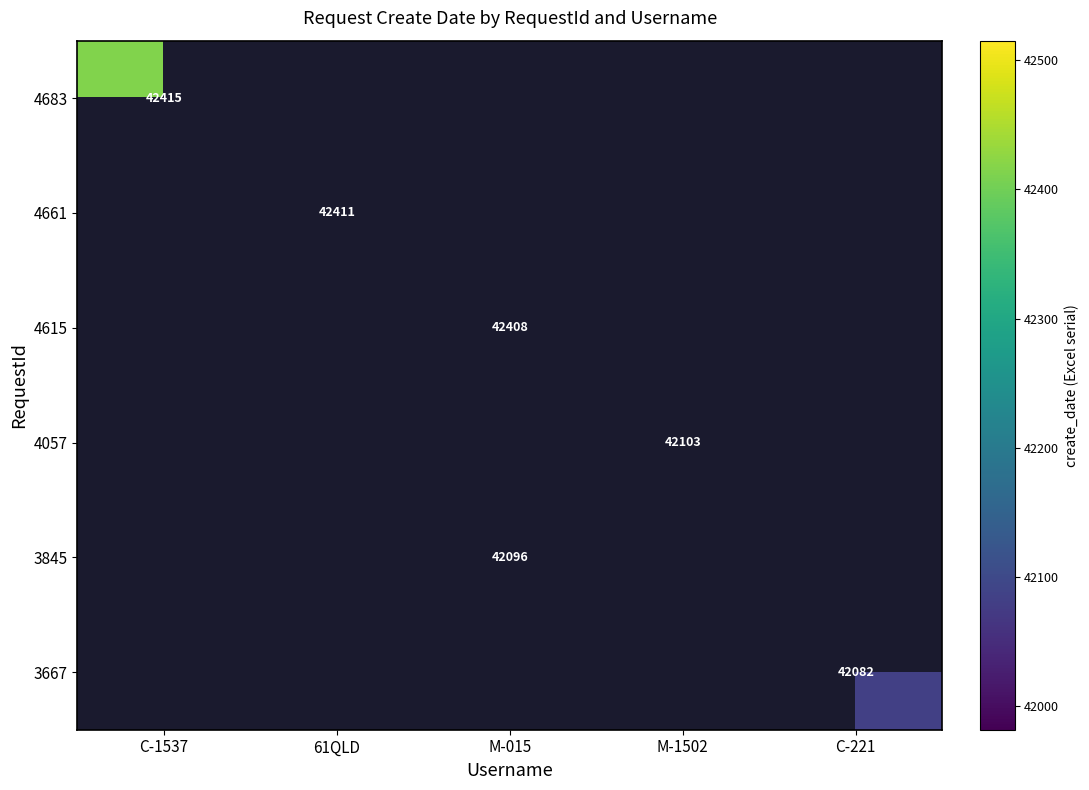

The value of 3845 at M-015 is 18760. True or false?

False